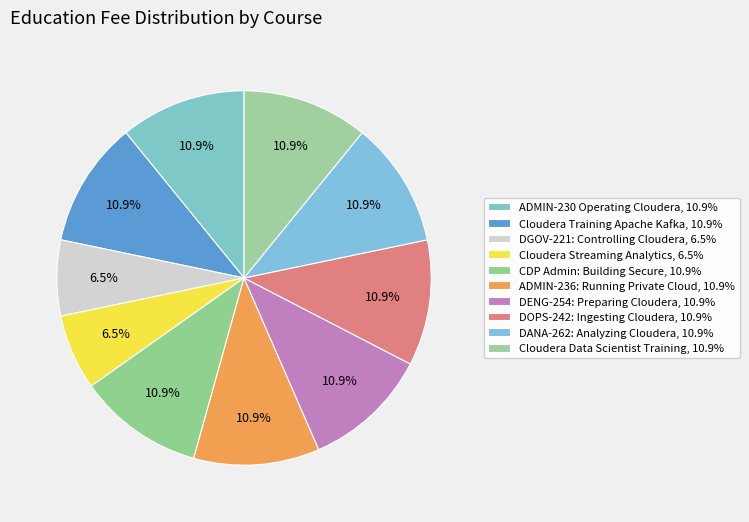

What is the largest slice in the pie chart?

ADMIN-230 Operating Cloudera Data Platform